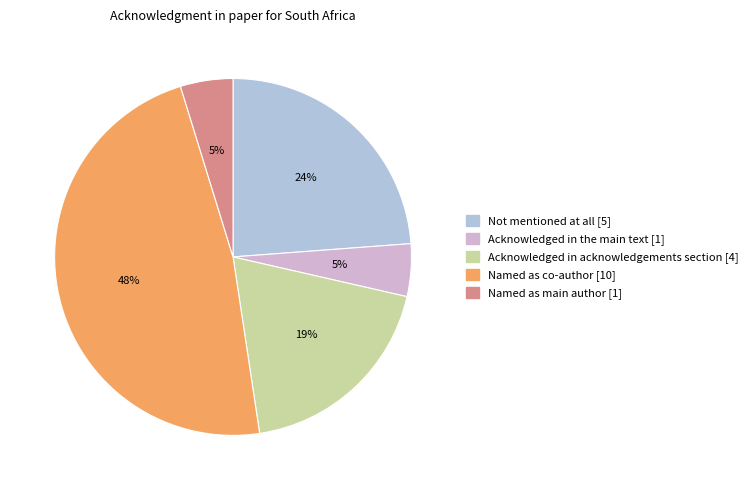

What is the largest slice in the pie chart?

Named as co-author